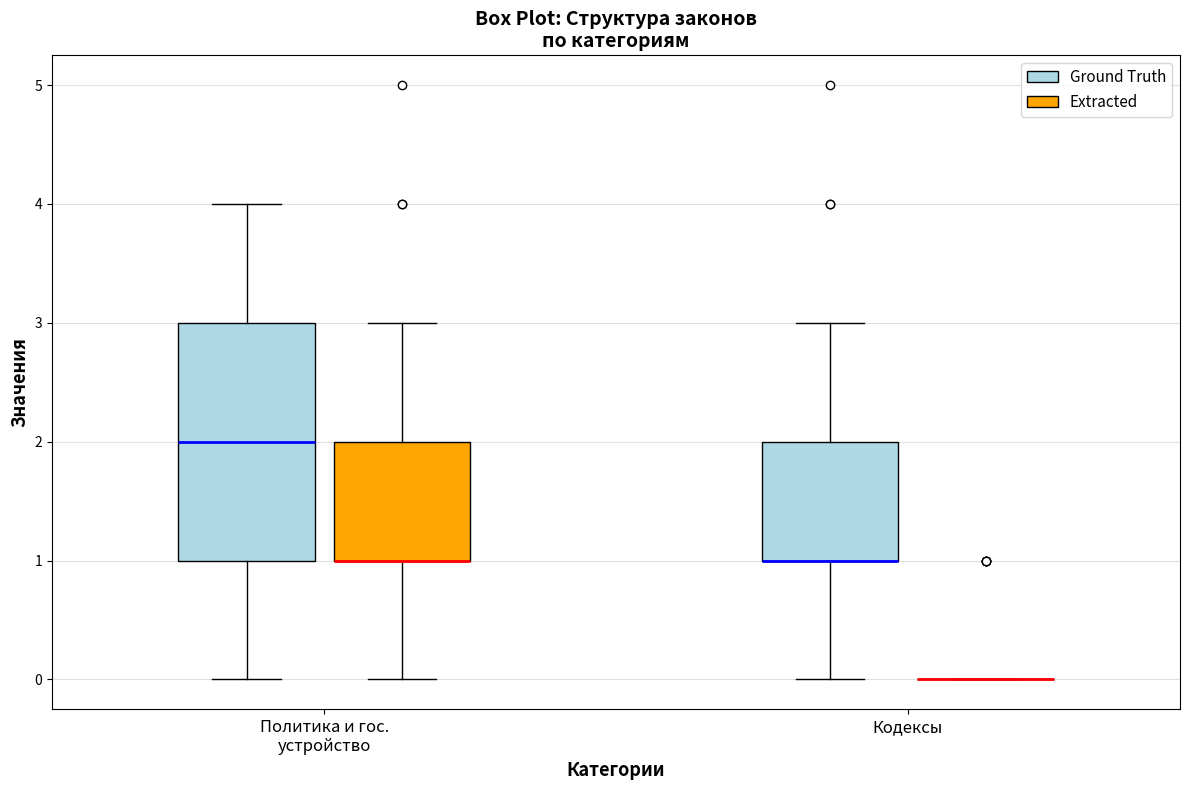

Reading left to right, read every box against the y-axis: the position of its median line, the range the box covers, and the ends of its whiskers. The values are not printed on the chart, so give them approximately, as read against the axis.

Политика и гос. устройство (Ground Truth): median 2, box 1 to 3, whiskers 0 to 4
Политика и гос. устройство (Extracted): median 1 (drawn on the box's lower edge), box 1 to 2, whiskers 0 to 3
Кодексы (Ground Truth): median 1 (drawn on the box's lower edge), box 1 to 2, whiskers 0 to 3
Кодексы (Extracted): box collapsed to a line at 0, whiskers 0 to 0